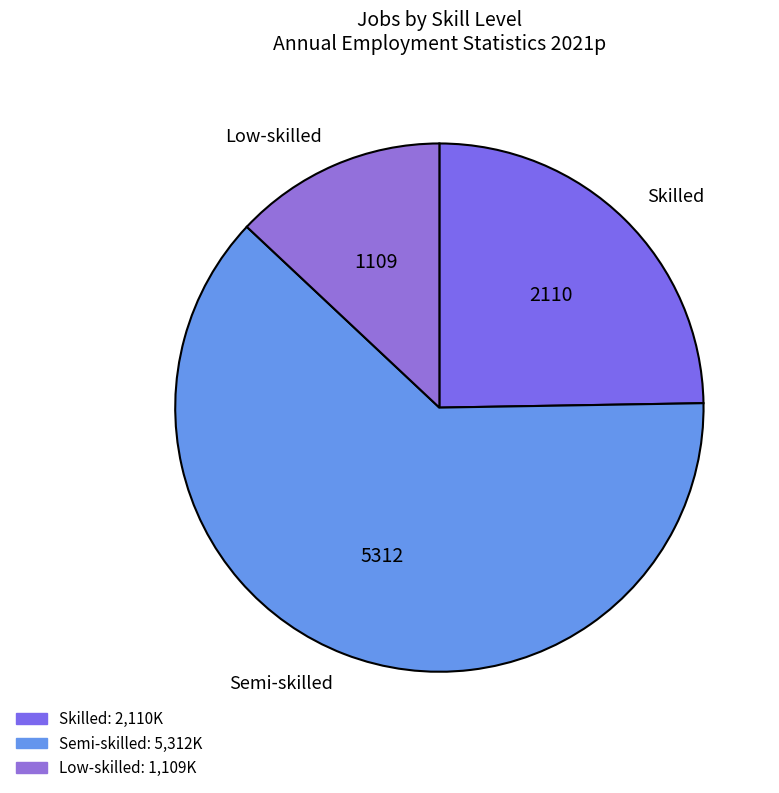

What is the largest slice in the pie chart?

Semi-skilled